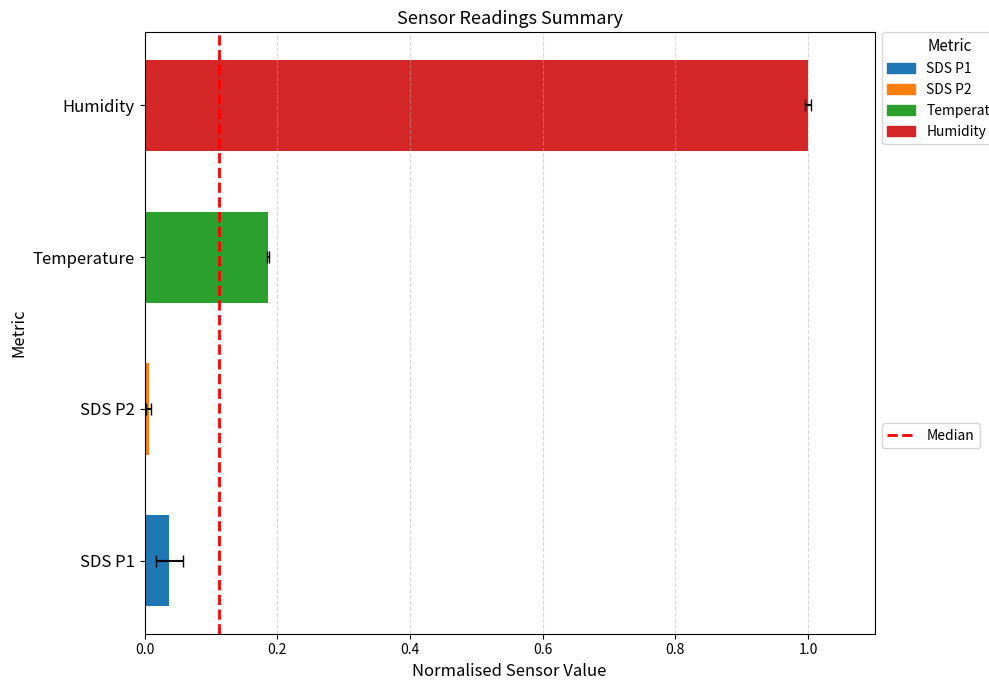

What is the sum of the values at 0.0 and 0.2?

1